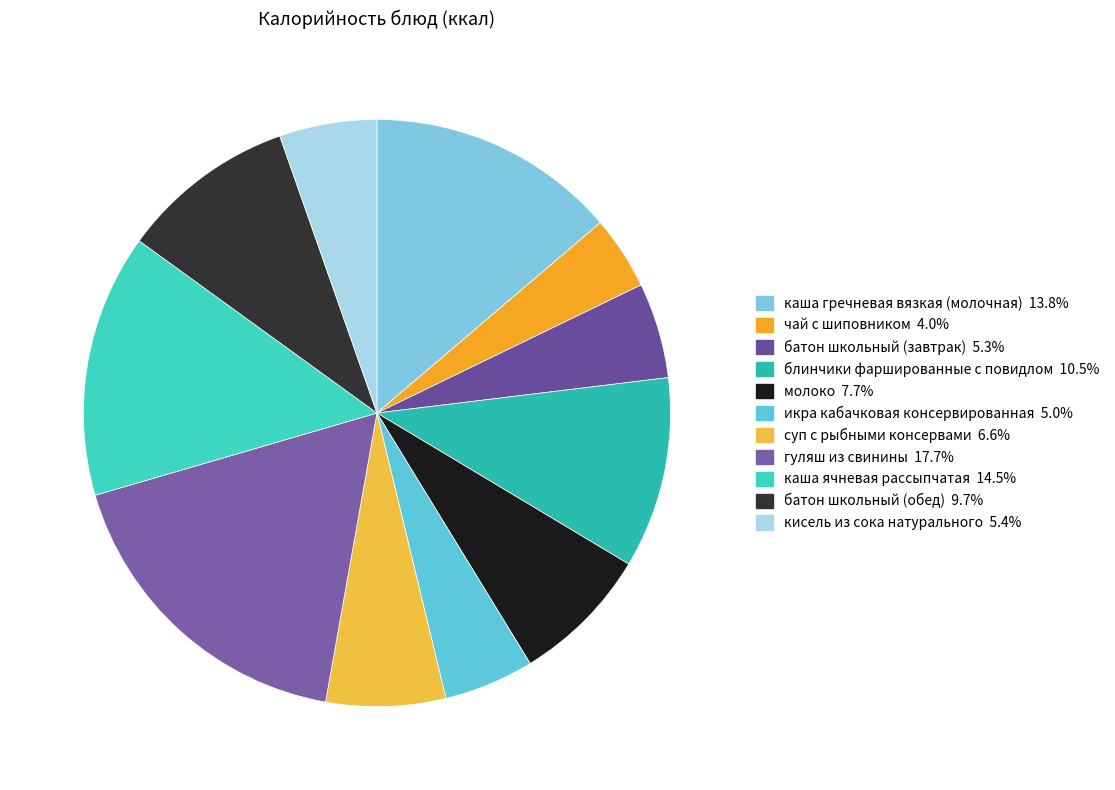

Do молоко and блинчики фаршированные с повидлом together represent more than half of the pie?

No